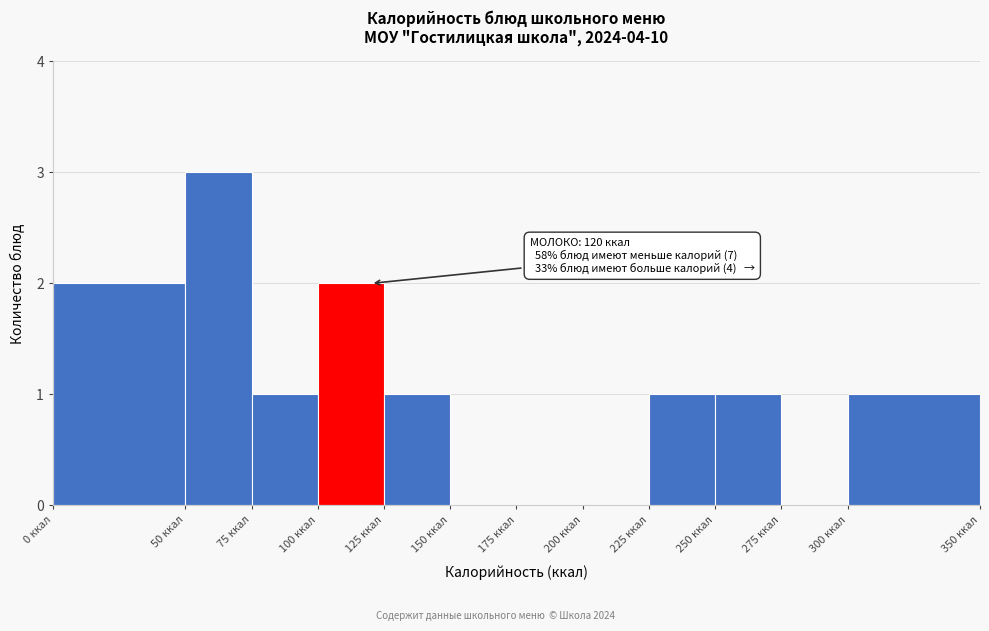

Which range on the x-axis has the tallest bar?

50 to 75